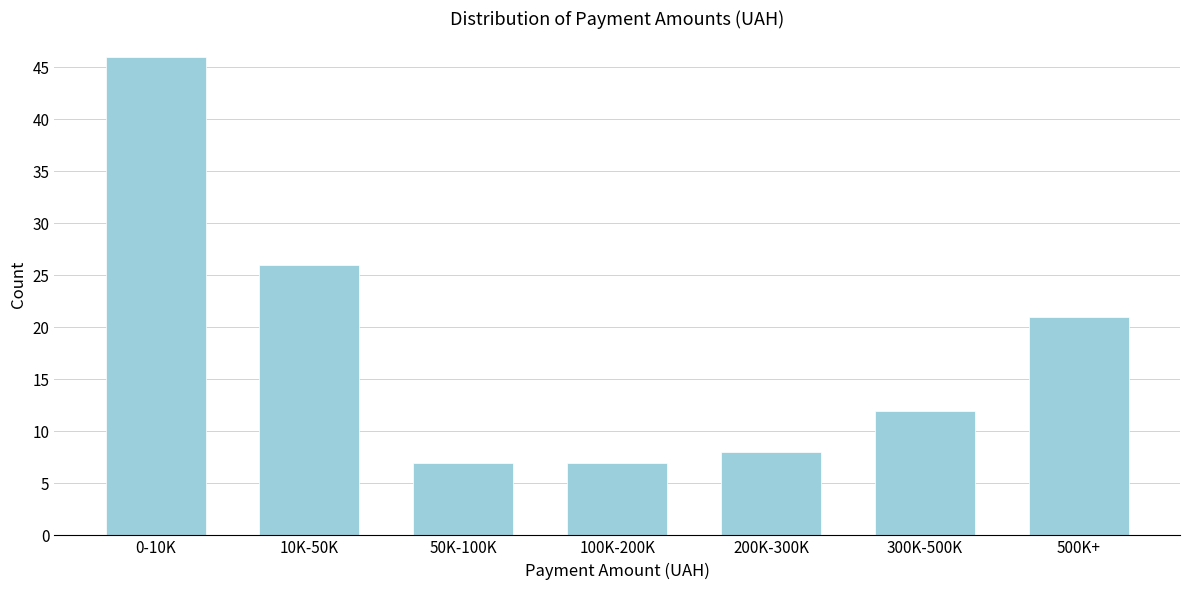

Reading left to right, list all the values displayed in this chart.

0-10K=46	10K-50K=26	50K-100K=7	100K-200K=7	200K-300K=8	300K-500K=12	500K+=21